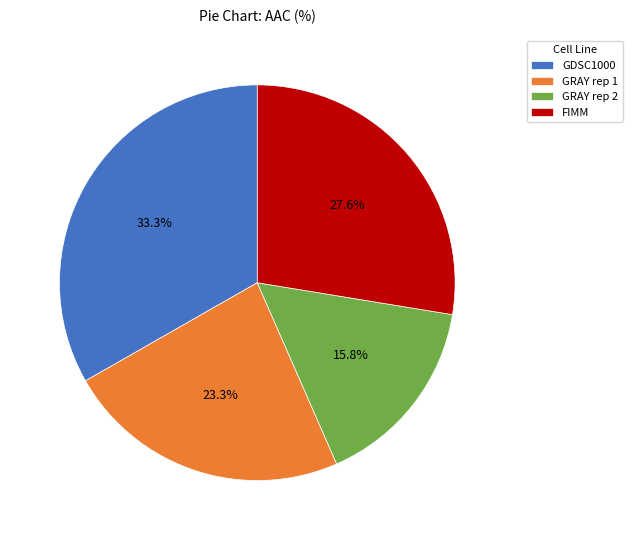

How many slices are in this pie chart?

4